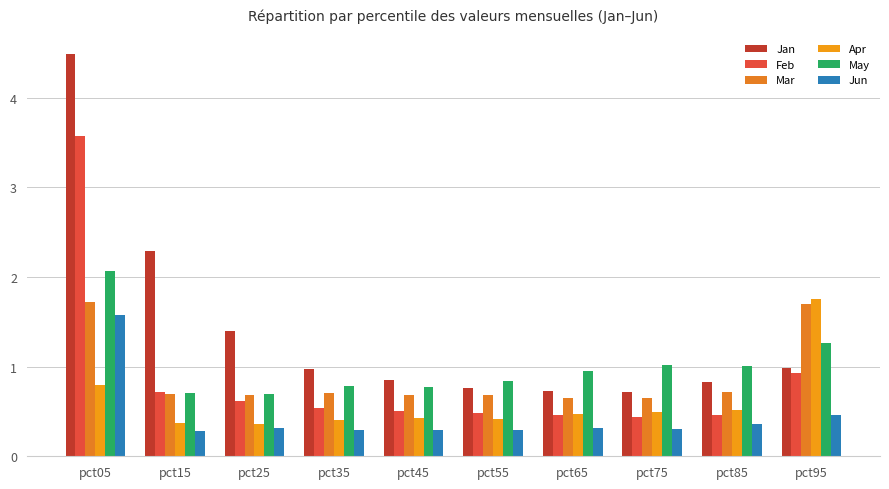

What are all the series names shown in the legend?

Jan, Feb, Mar, Apr, May, Jun